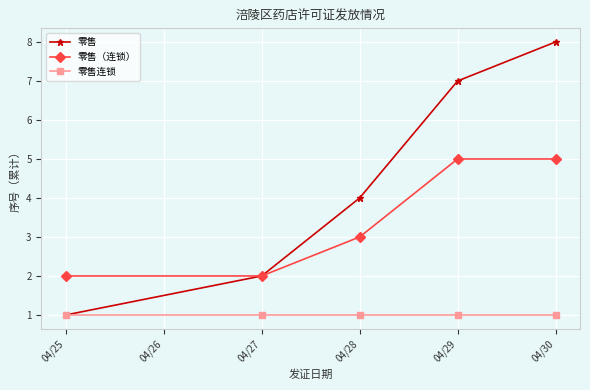

What is the total value across all series at 04/25?

4